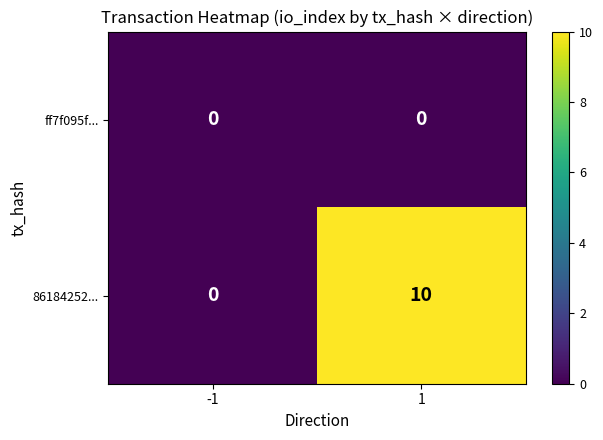

What is the total value across all series at 1?

10